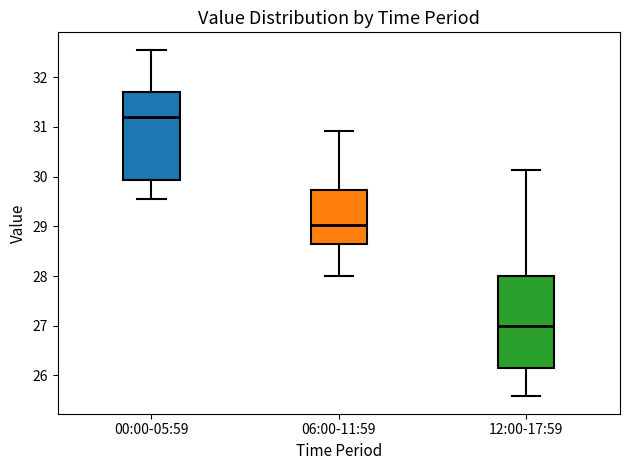

Reading left to right, read every box against the y-axis: the position of its median line, the range the box covers, and the ends of its whiskers. The values are not printed on the chart, so give them approximately, as read against the axis.

00:00-05:59: median 31.2, box 29.9 to 31.7, whiskers 29.6 to 32.6
06:00-11:59: median 29.0, box 28.7 to 29.7, whiskers 28.0 to 30.9
12:00-17:59: median 27.0, box 26.2 to 28.0, whiskers 25.6 to 30.1